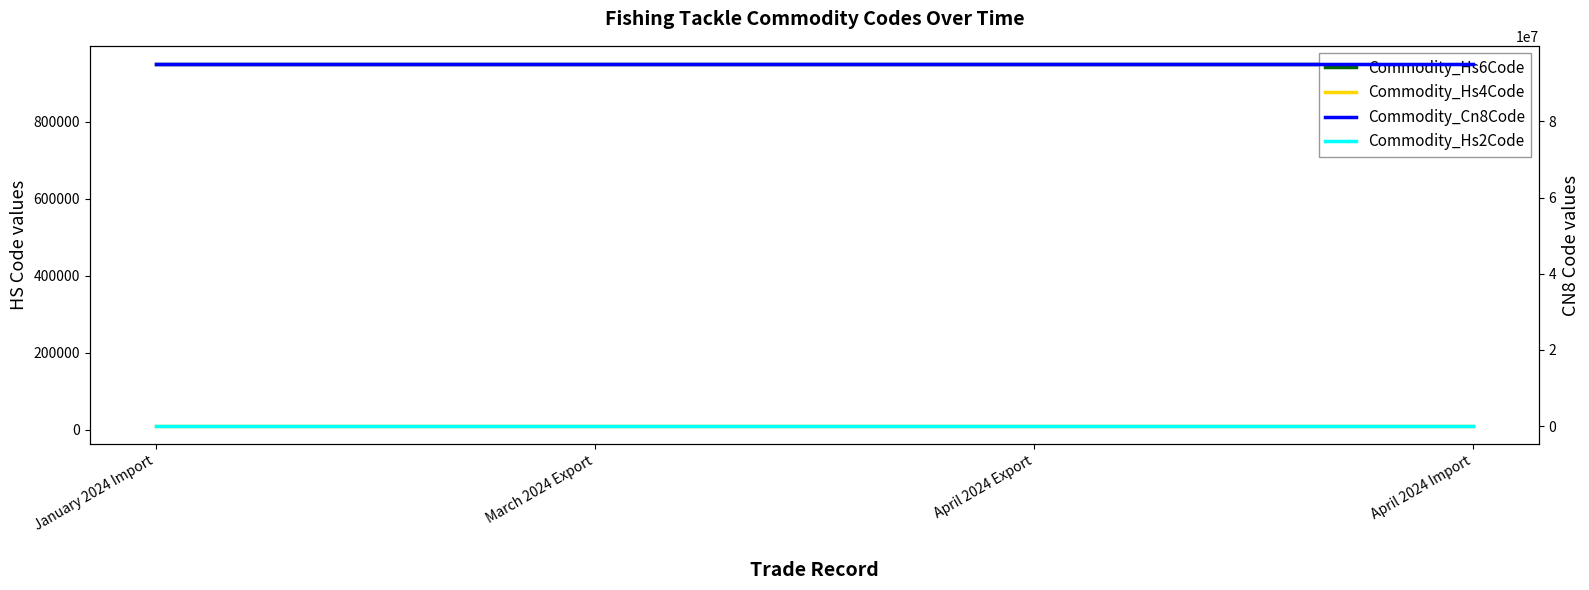

What is the spread (max minus min) of values at March 2024 Export?

95078905